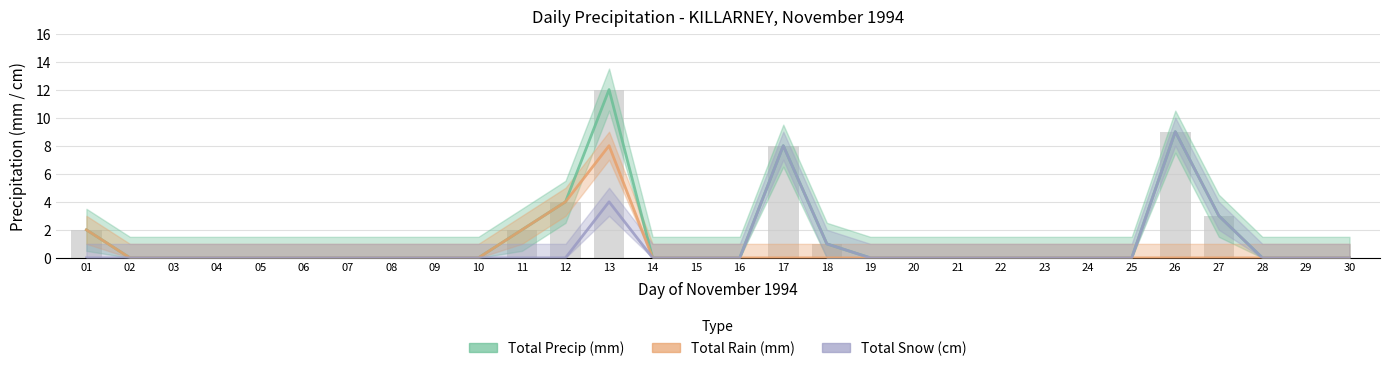

What is the value of the Total Rain (mm) bar at the 1st from the left?

2